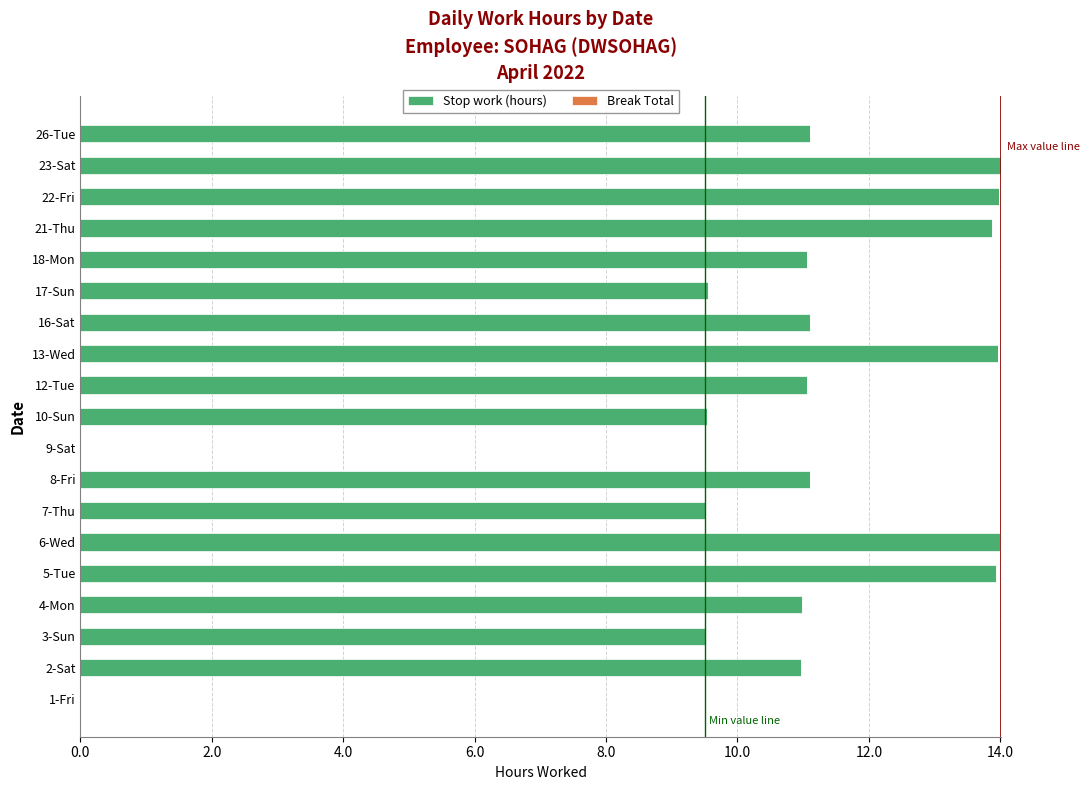

What is the sum of all values?

199.3